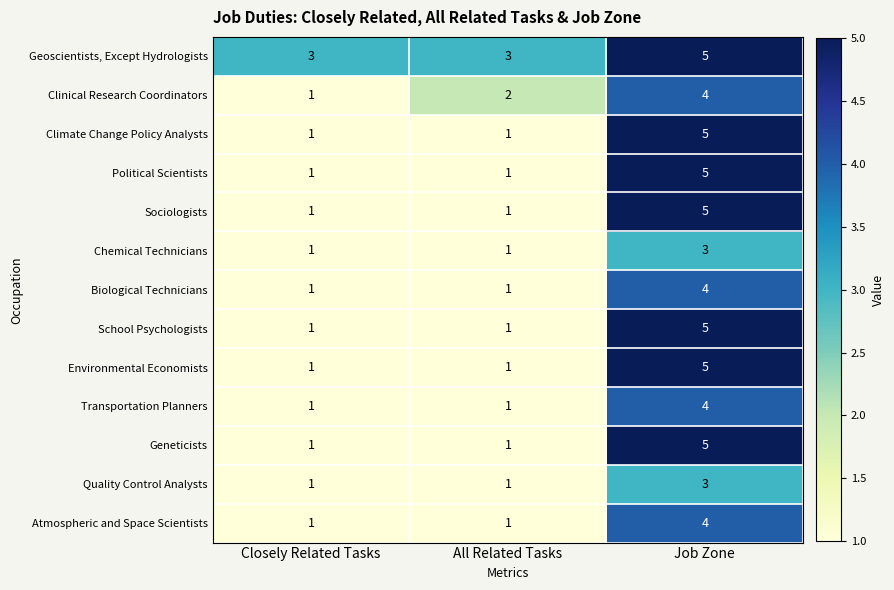

True or false: Chemical Technicians has a value of 3 at Job Zone.

True